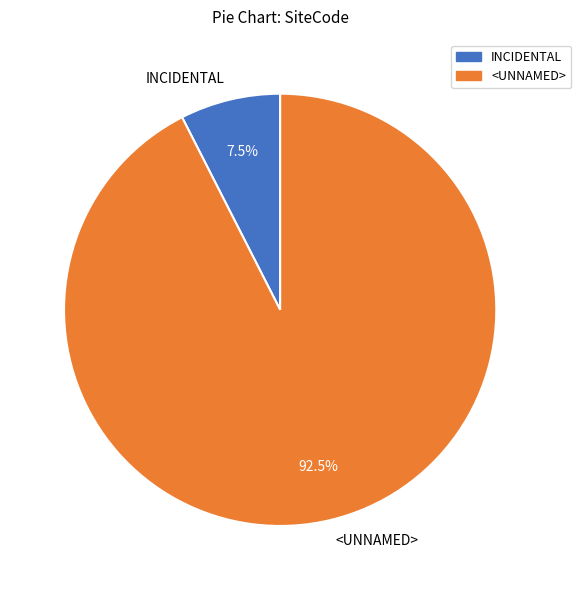

Which has a higher value, INCIDENTAL or <UNNAMED>?

<UNNAMED>